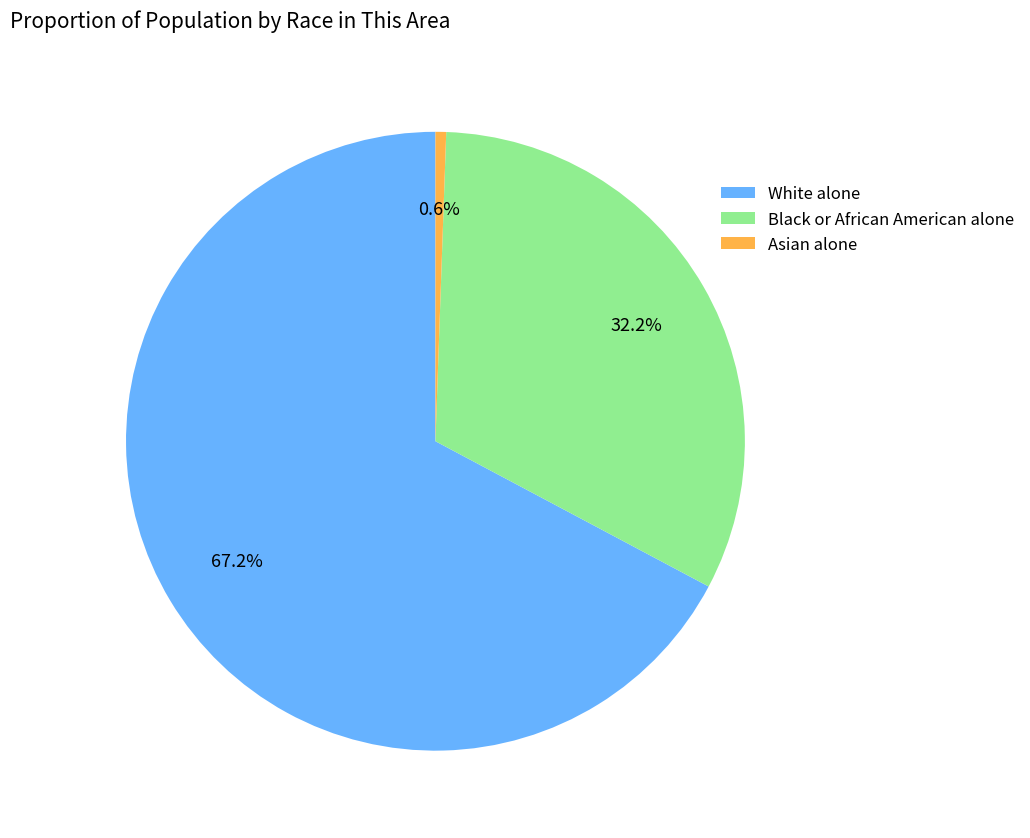

What is the majority slice?

White alone